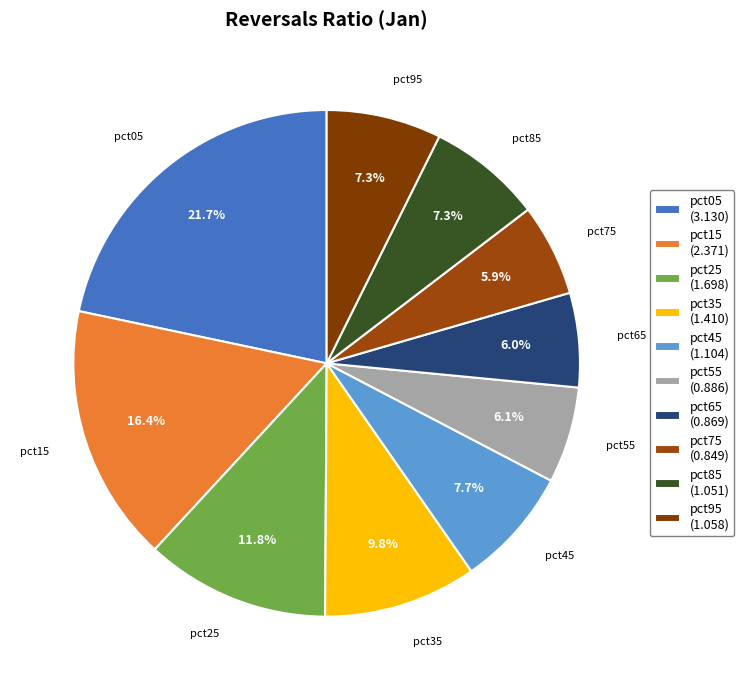

How many segments does this pie chart have?

10